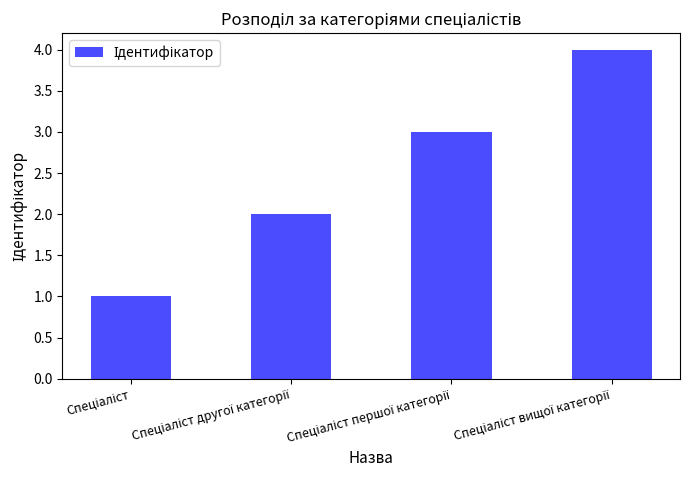

Reading left to right, what are all the values shown in this chart?

1	2	3	4